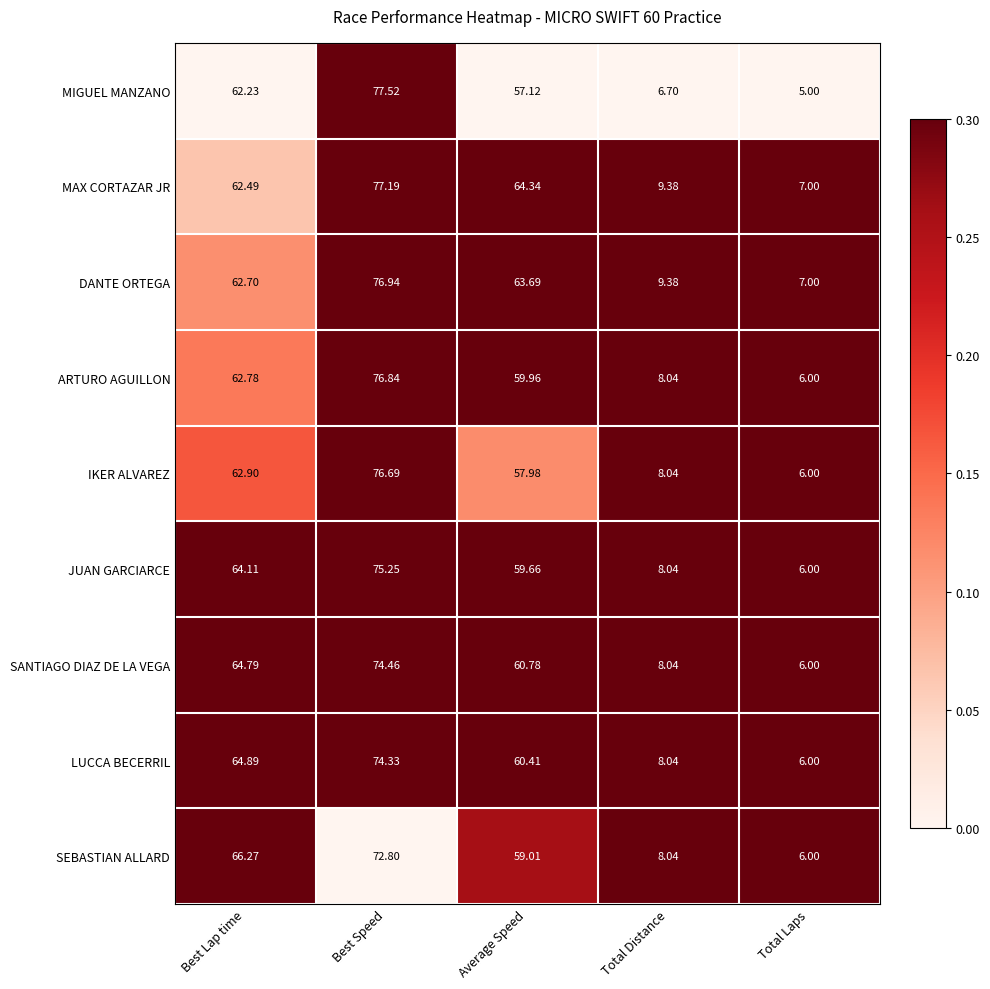

What is the spread (max minus min) of values at Total Distance?

2.7